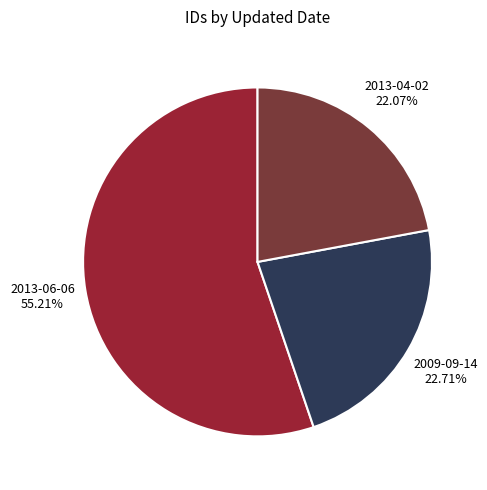

Approximately how many times larger is the value at 2009-09-14 compared to 2013-04-02?

1.0